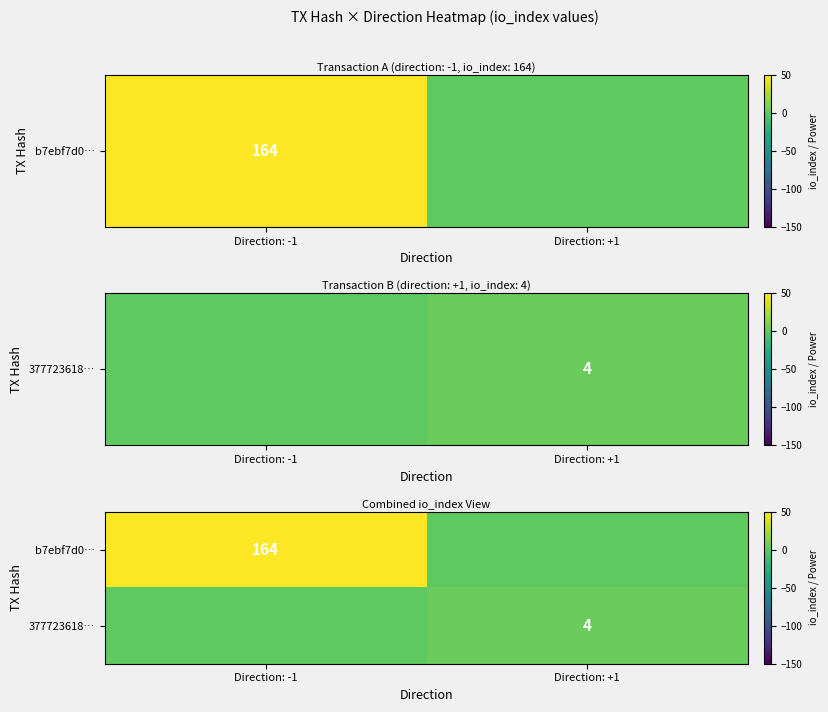

How many data points does each series have?

2